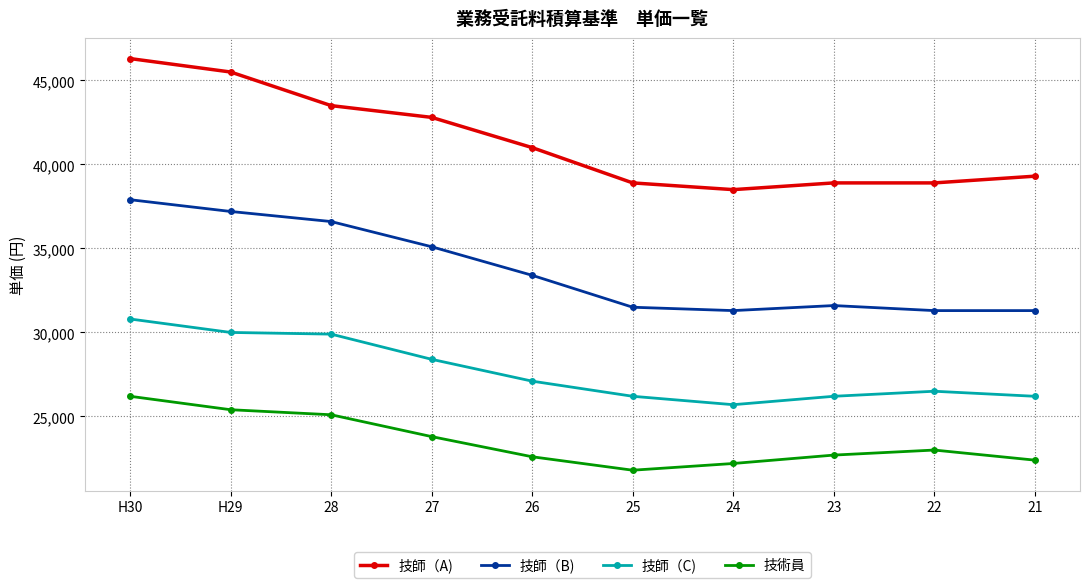

What is the difference between the second highest and minimum values in the 技師（B) series?

5900